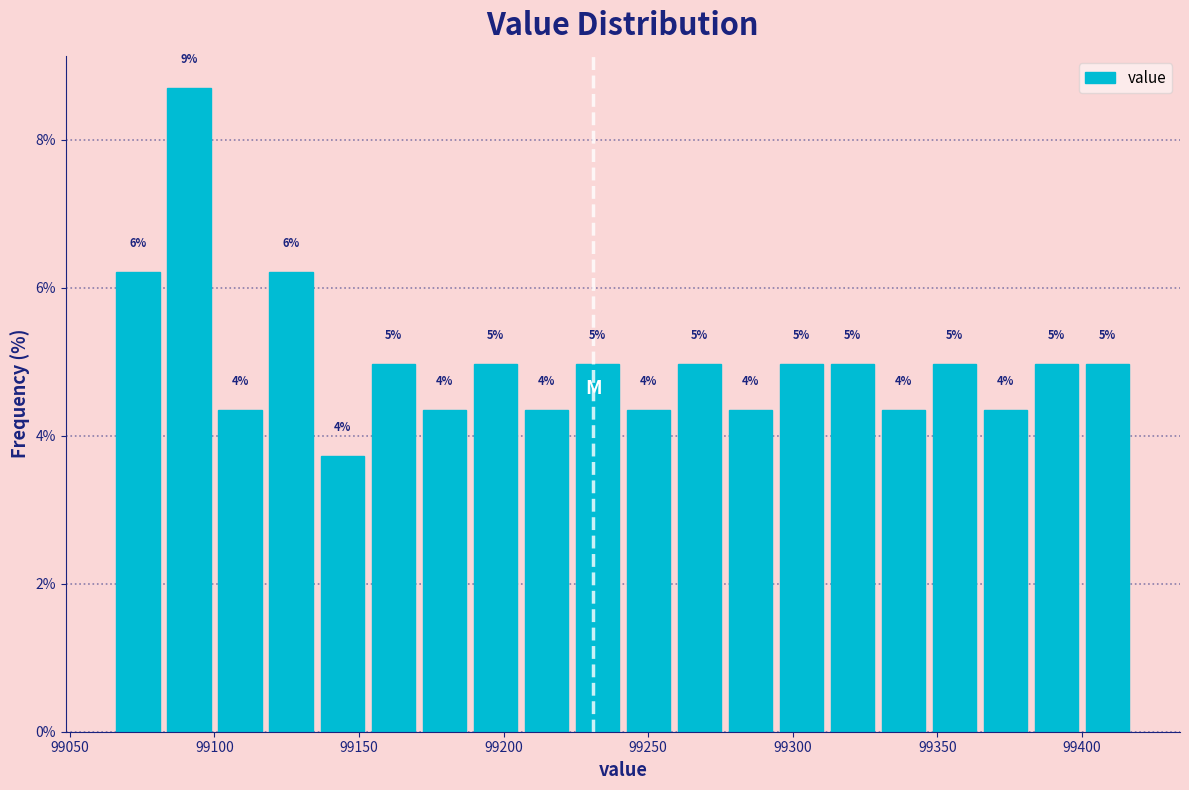

Read against the x-axis, roughly where is the centre of the tallest bar?

99090